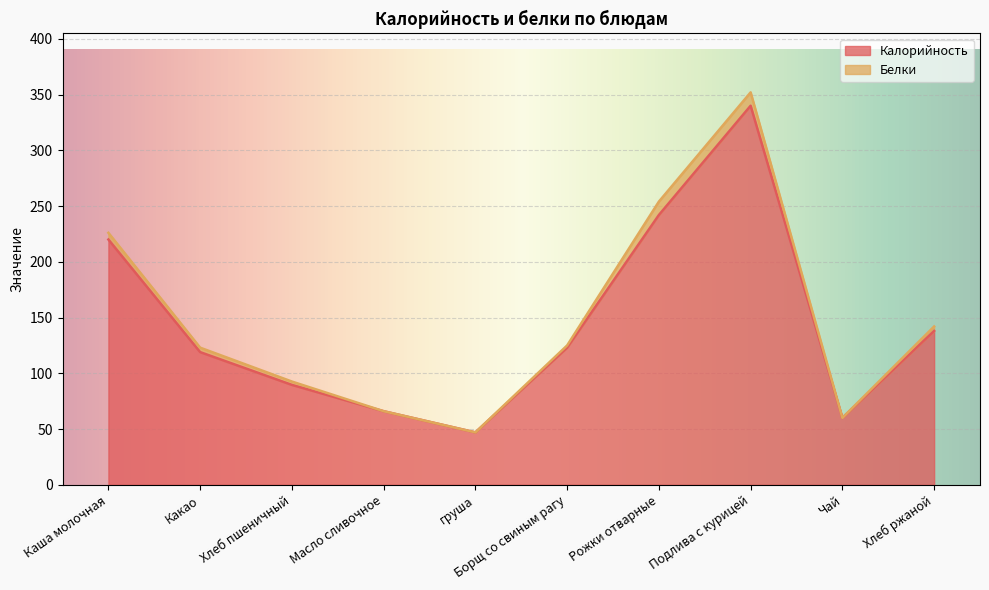

What is the average value?

144.5